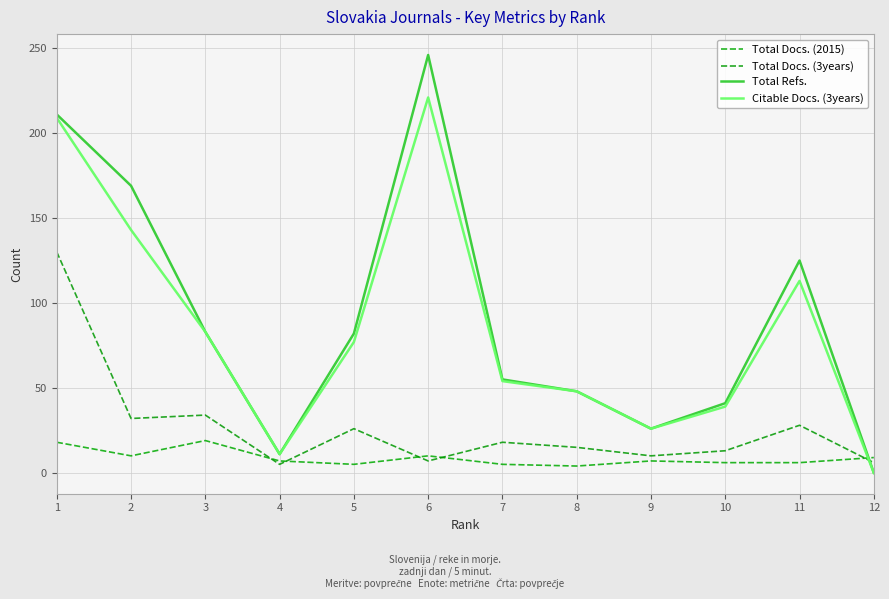

List the series in order of their peak value, lowest first.

Total Docs. (2015), Total Docs. (3years), Citable Docs. (3years), Total Refs.